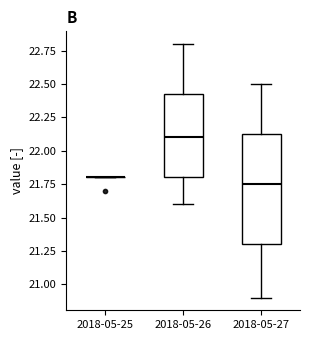

Reading left to right, read every box against the y-axis: the position of its median line, the range the box covers, and the ends of its whiskers. The values are not printed on the chart, so give them approximately, as read against the axis.

2018-05-25: box collapsed to a line at 21.80, whiskers 21.80 to 21.80
2018-05-26: median 22.10, box 21.80 to 22.45, whiskers 21.60 to 22.80
2018-05-27: median 21.75, box 21.30 to 22.15, whiskers 20.90 to 22.50